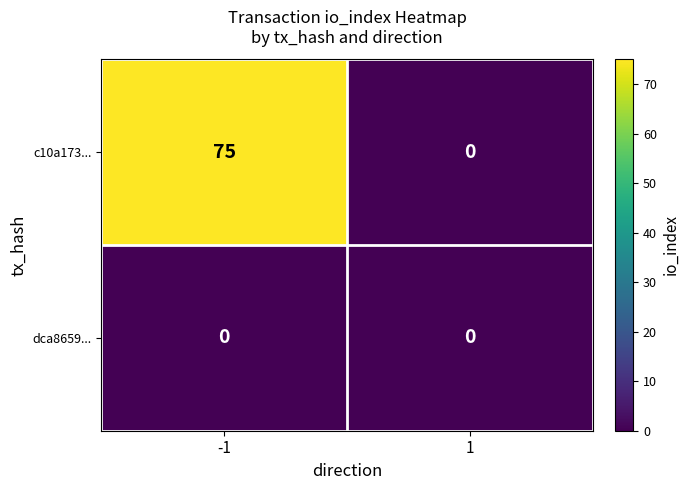

What is the sum of the c10a173... values at -1 and 1?

75